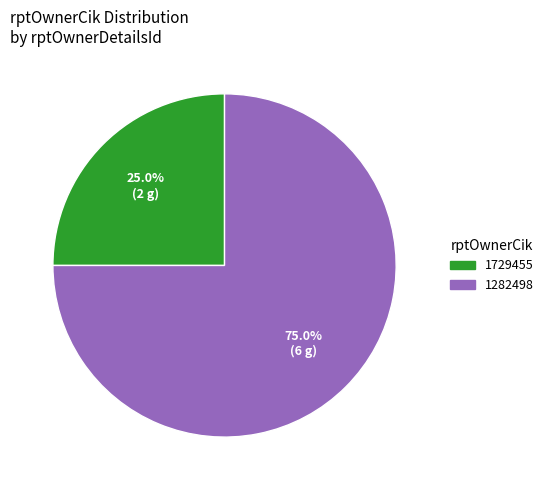

Rank the categories by value from lowest to highest.

1729455, 1282498